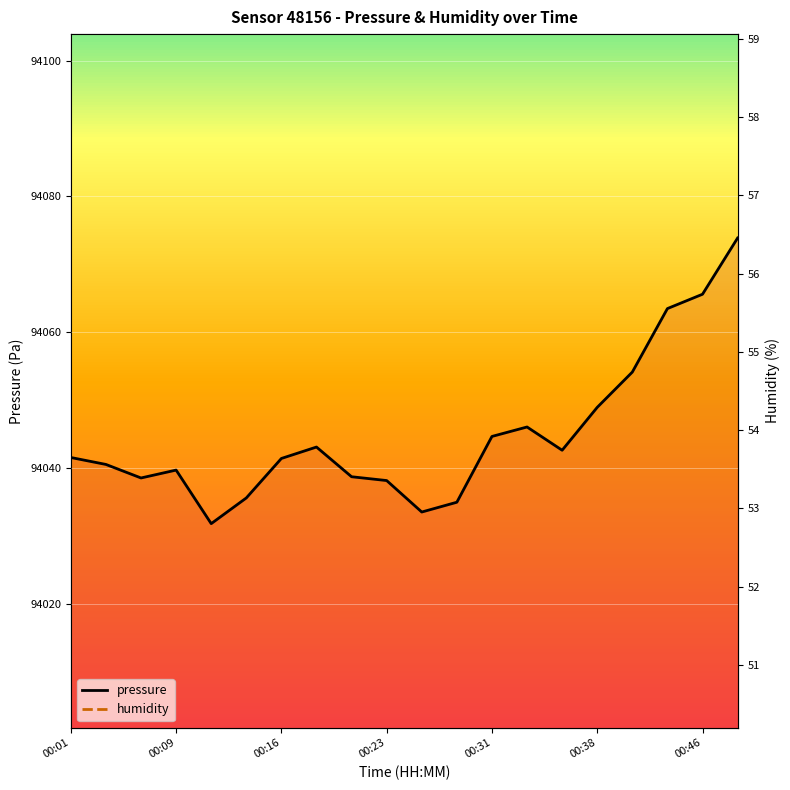

How many interior local valleys does the pressure series have?

4